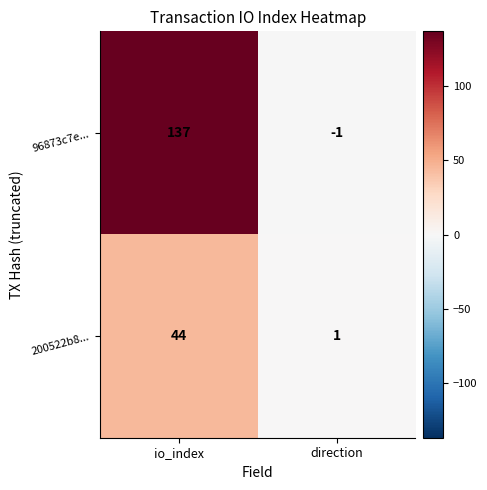

Which series has the largest total across all categories?

96873c7e...